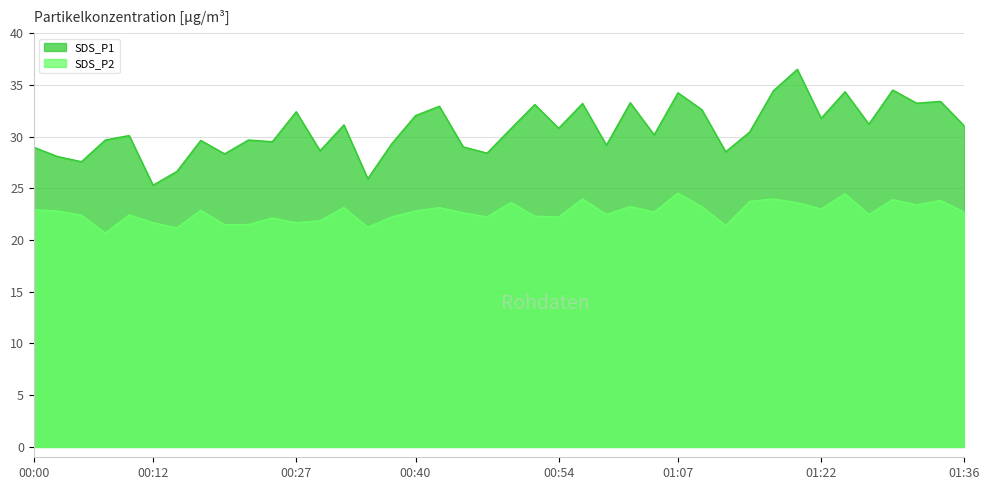

True or false: SDS_P1 and SDS_P2 cross at least once.

False